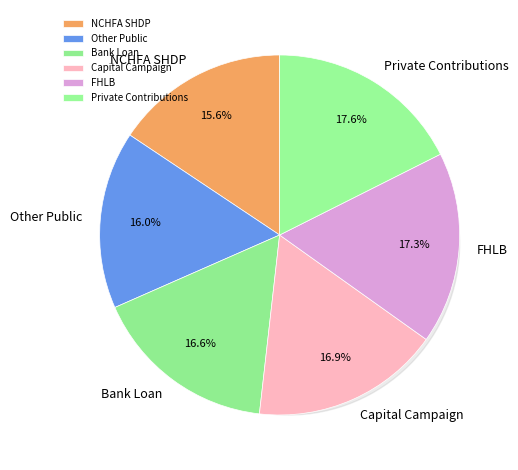

Rank the categories by value from lowest to highest.

NCHFA Supportive Housing Development Program, Other Public Financing, Bank Loan, Capital Campaign, Federal Home Loan Bank, Private Contributions